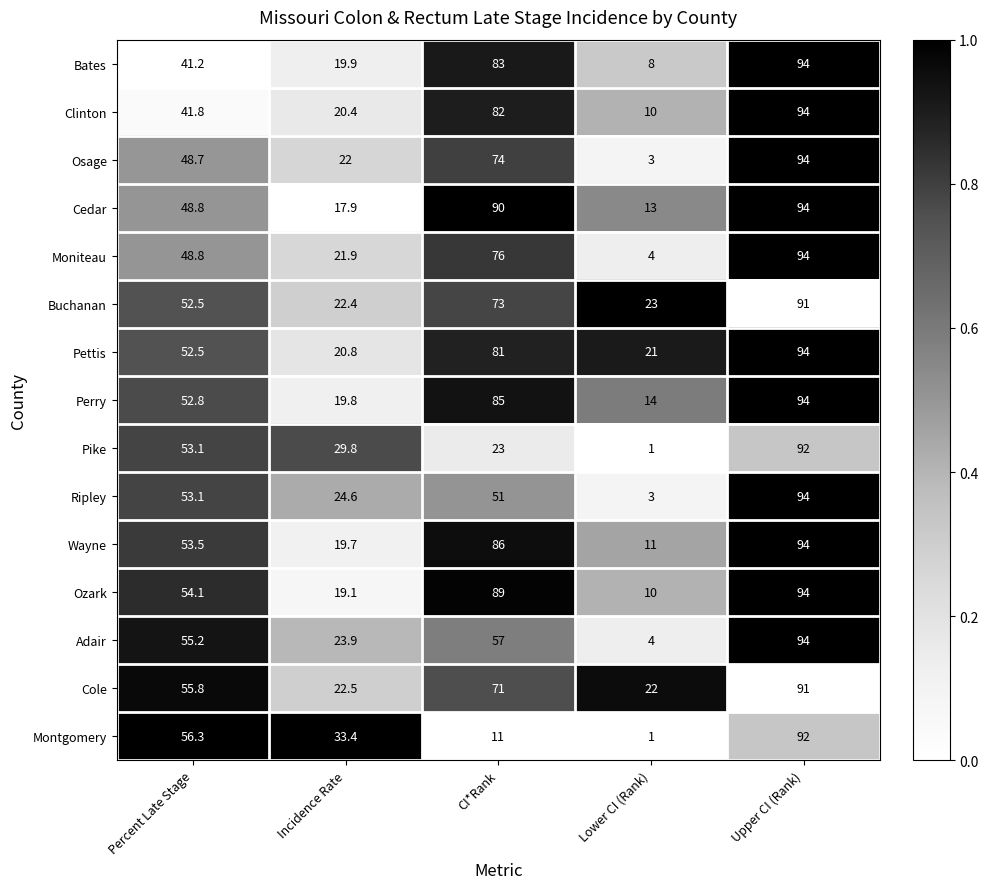

Is it true that Osage equals 22.0 at Incidence Rate?

True